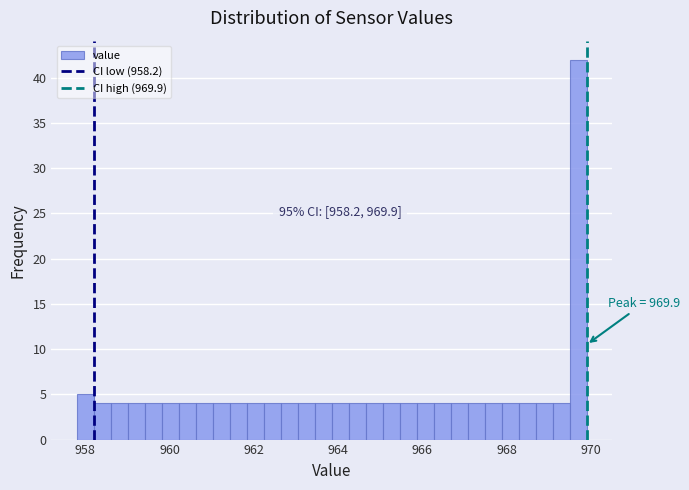

Read against the x-axis, roughly where is the centre of the tallest bar?

969.6